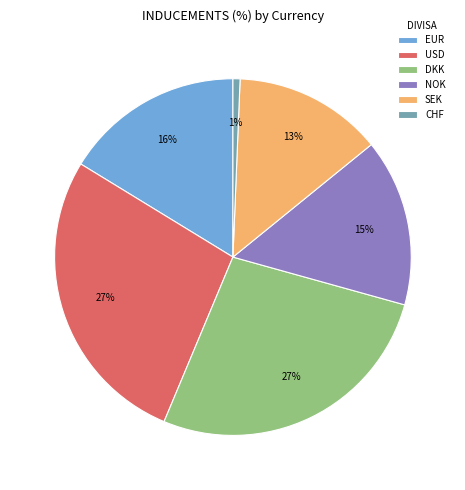

How many slices are in this pie chart?

6